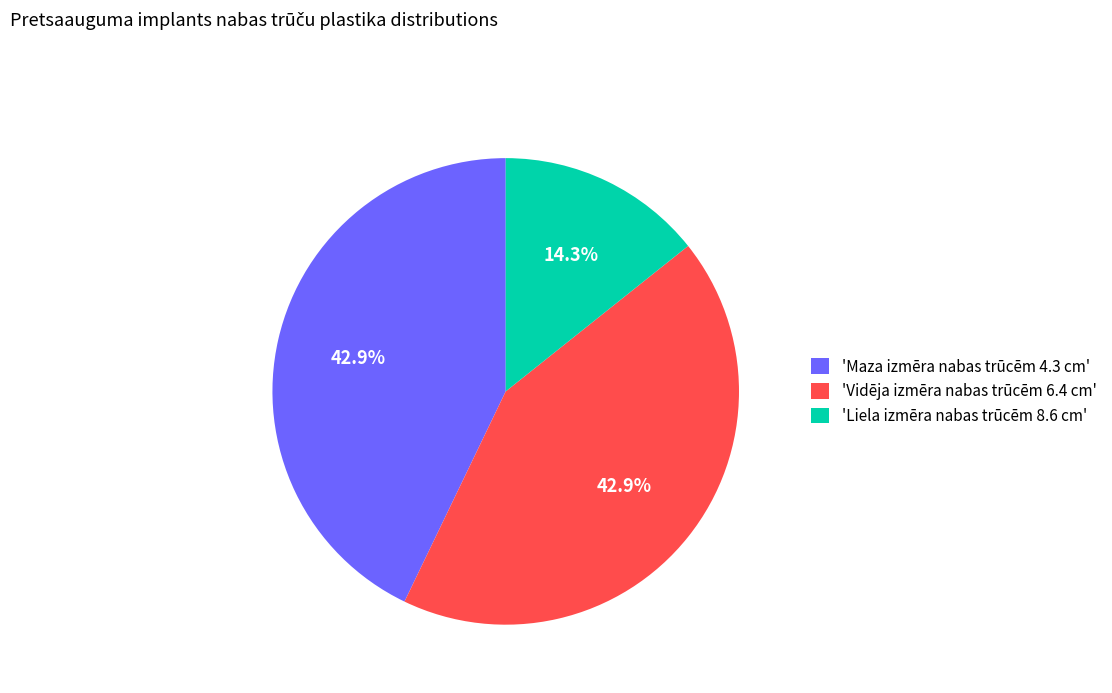

What percentage is NOT represented by 'Vidēja izmēra nabas trūcēm 6.4 cm'?

57.1%